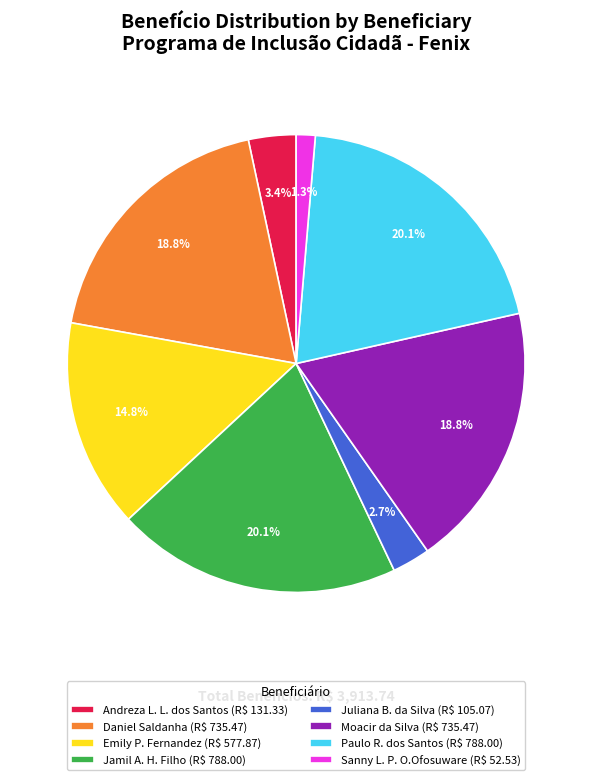

What is the smallest slice in the pie chart?

Sanny L. P. O.Ofosuware (R$ 52.53)